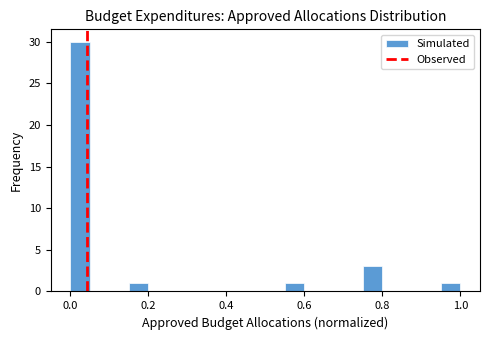

Read against the x-axis, roughly where is the centre of the tallest bar?

0.02